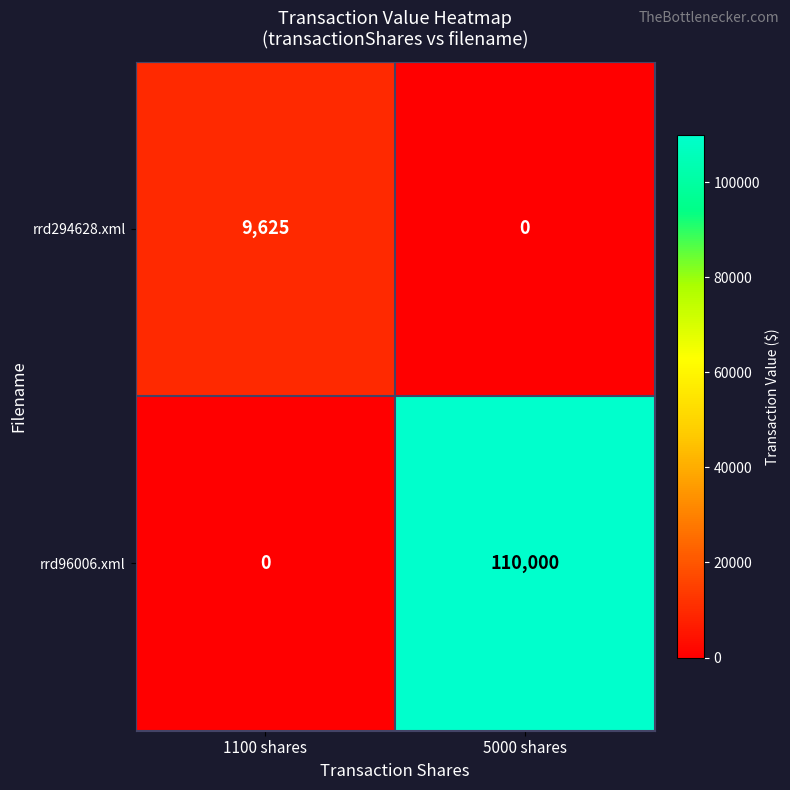

List the series in order of their peak value, lowest first.

rrd294628.xml, rrd96006.xml